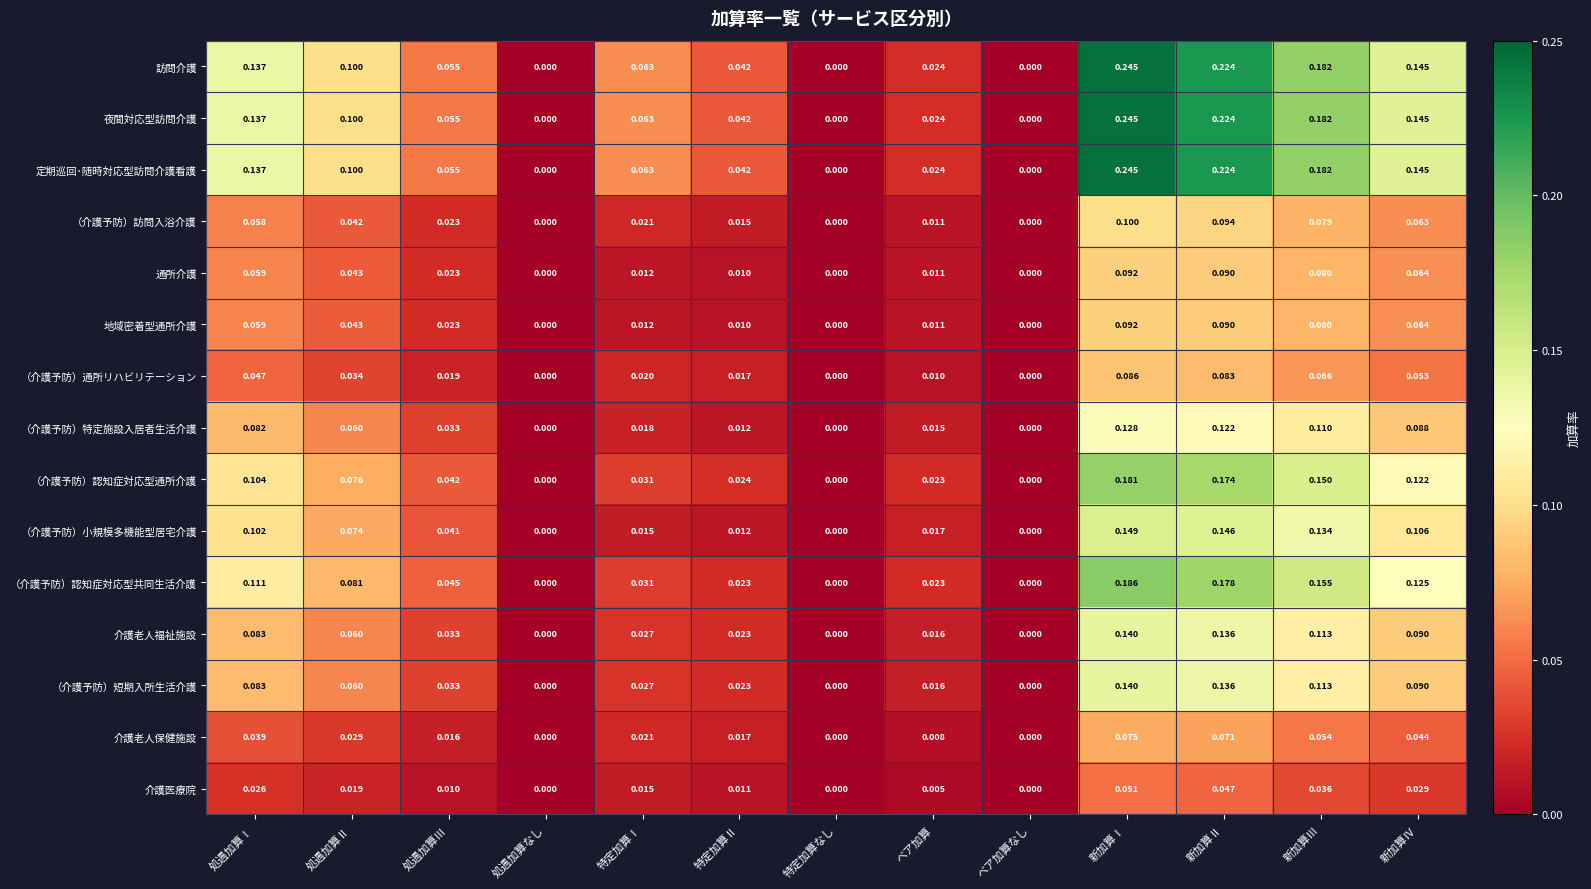

Which label corresponds to the largest value in the chart?

新加算Ⅰ